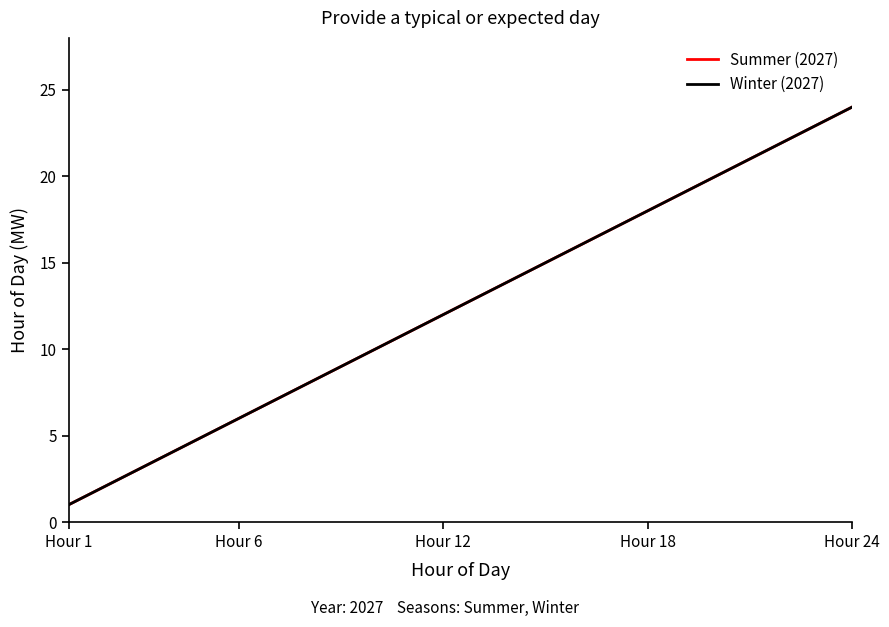

What is the maximum value shown in the chart?

24